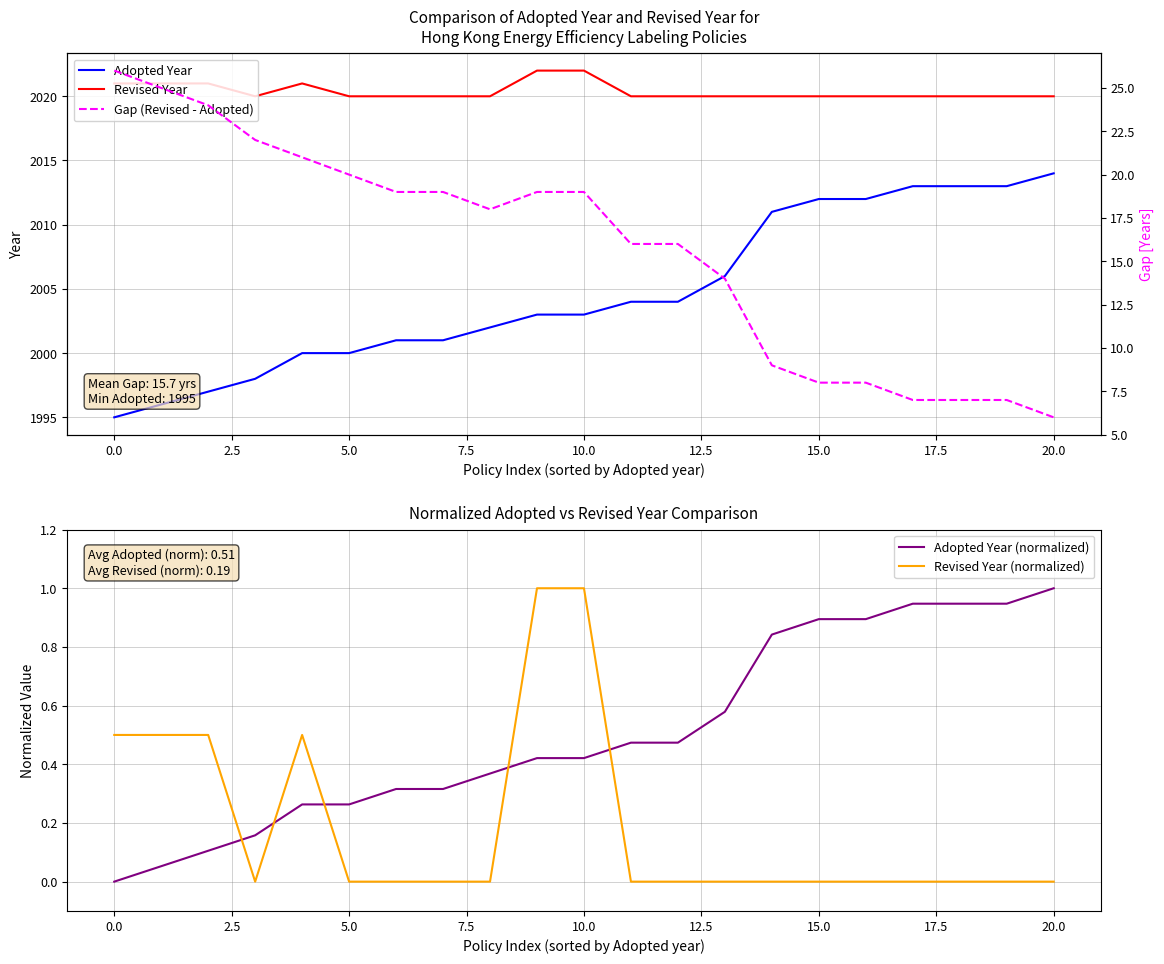

True or false: Gap (Revised - Adopted) and Adopted Year intersect in this chart.

False